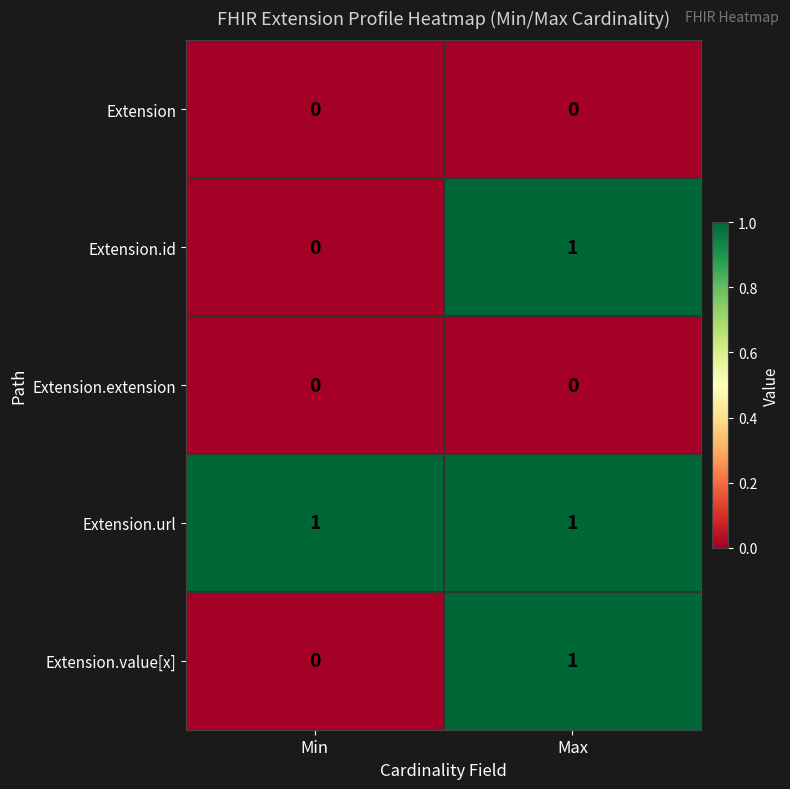

Reading right to left, extract all data points from this chart.

Extension: 0	0
Extension.id: 1	0
Extension.extension: 0	0
Extension.url: 1	1
Extension.value[x]: 1	0